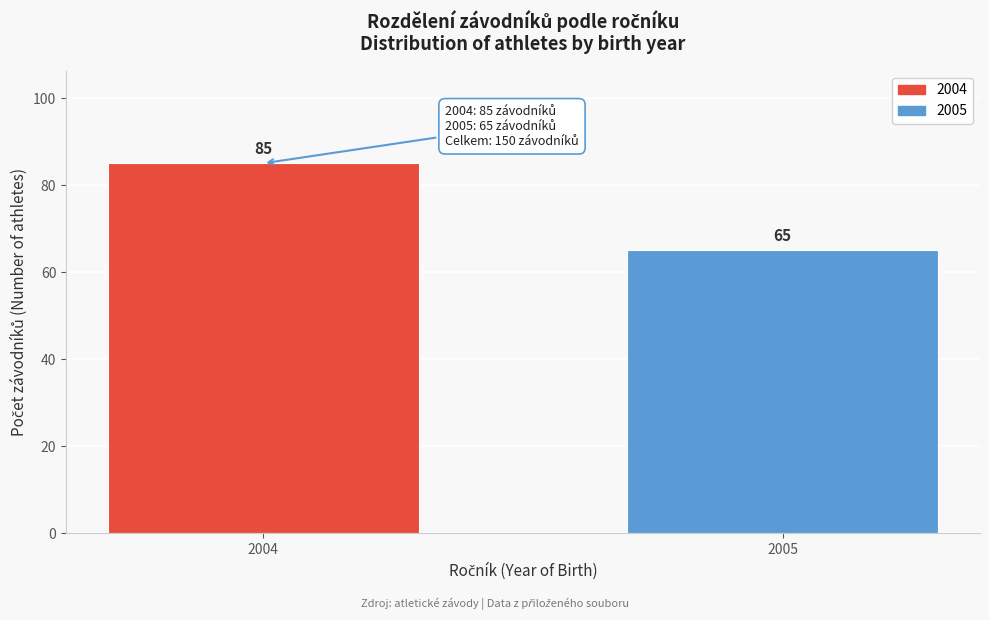

Reading right to left, what are all the values shown in this chart?

2005=65	2004=85